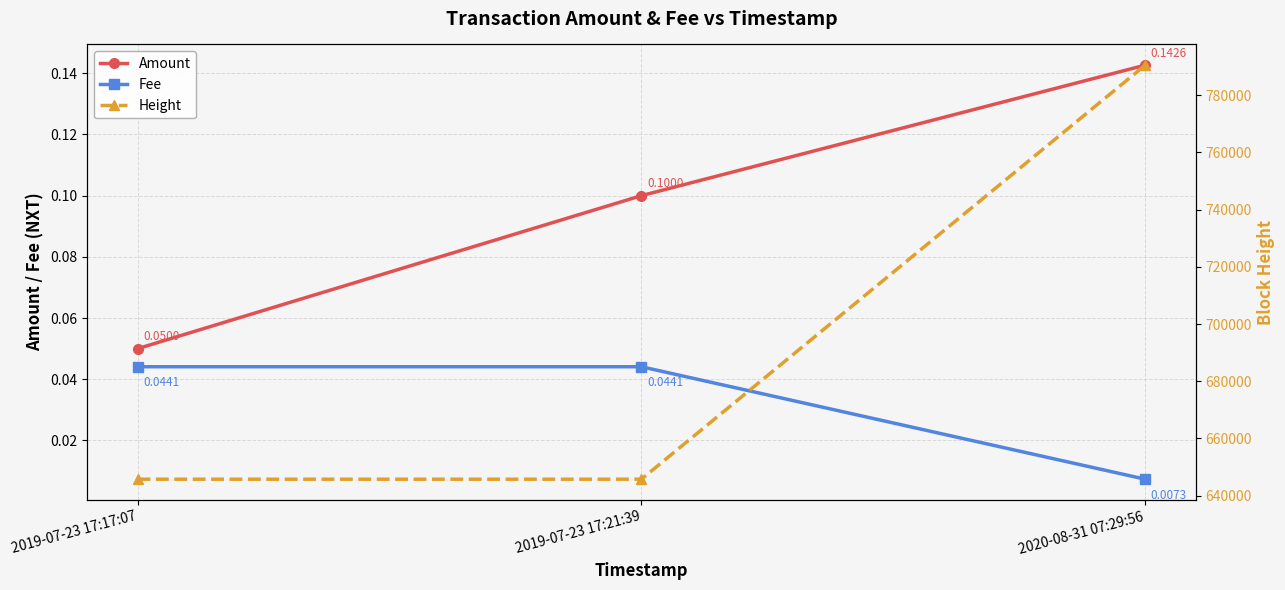

What is the difference between the highest and lowest values at 2020-08-31 07:29:56?

790529.0